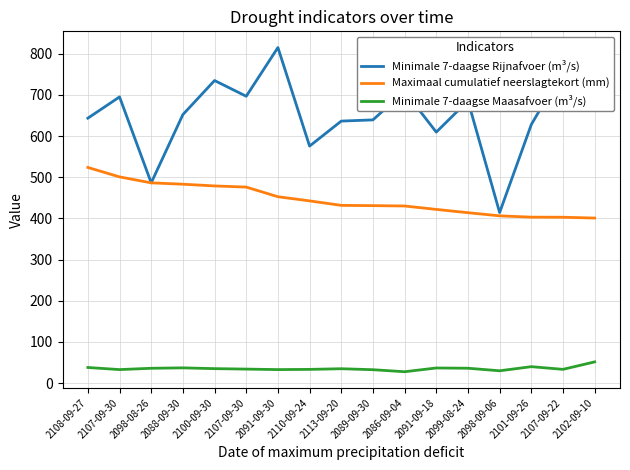

At which label does Maximaal cumulatief neerslagtekort (mm) reach its minimum?

2102-09-10